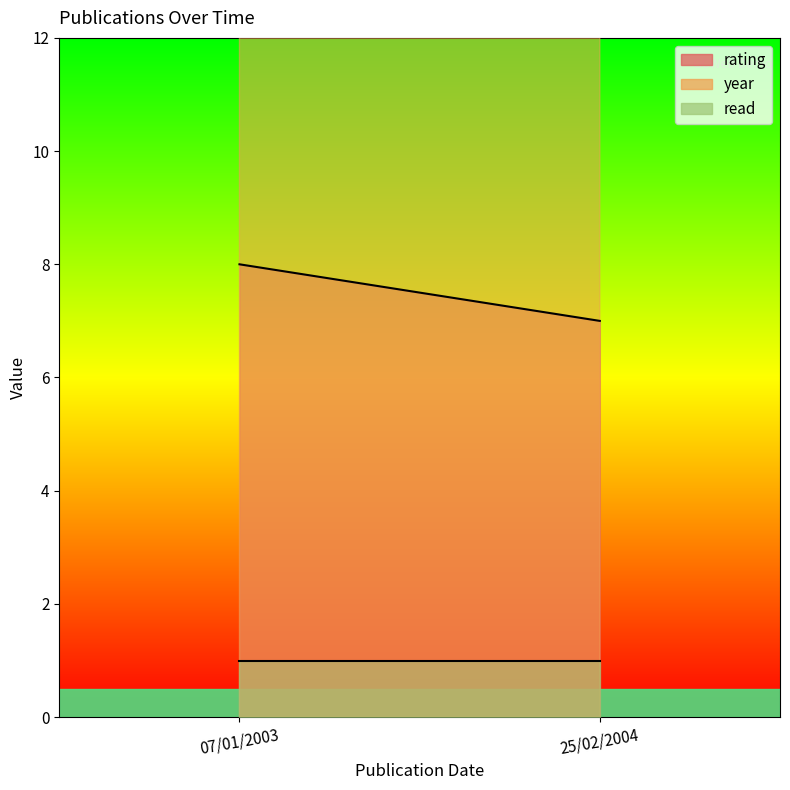

List the labels in order of rating value, largest first.

07/01/2003, 25/02/2004